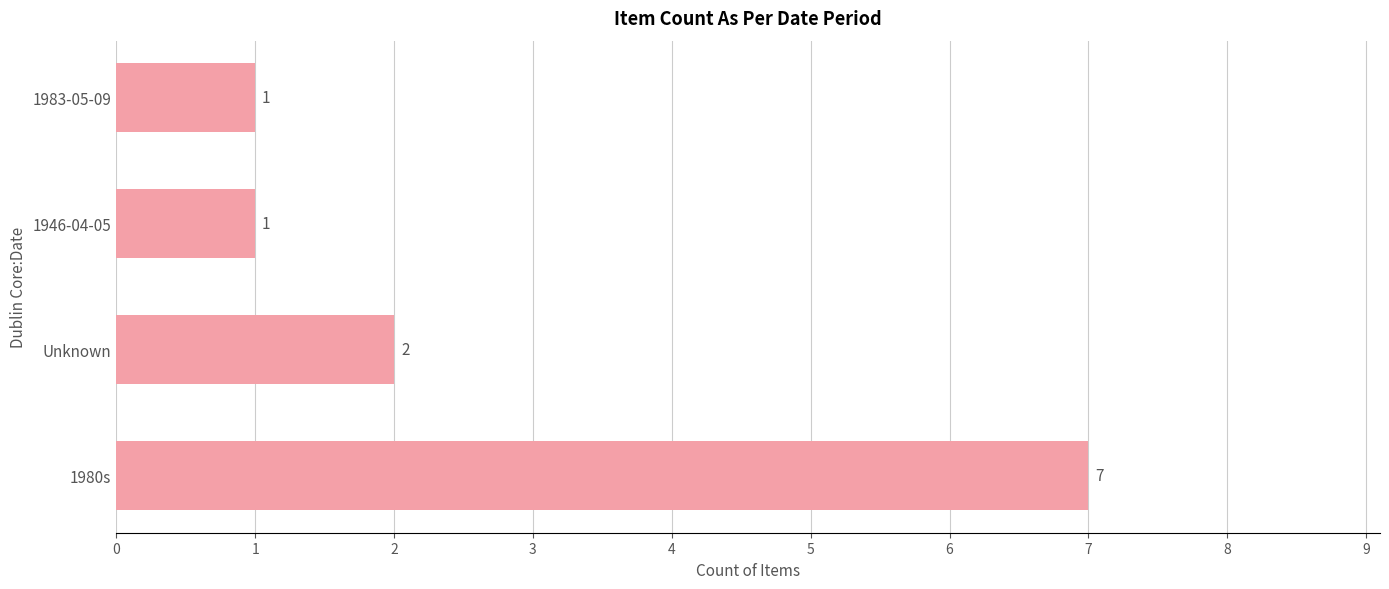

The chart shows a value of 7 at 1980s. True or false?

True